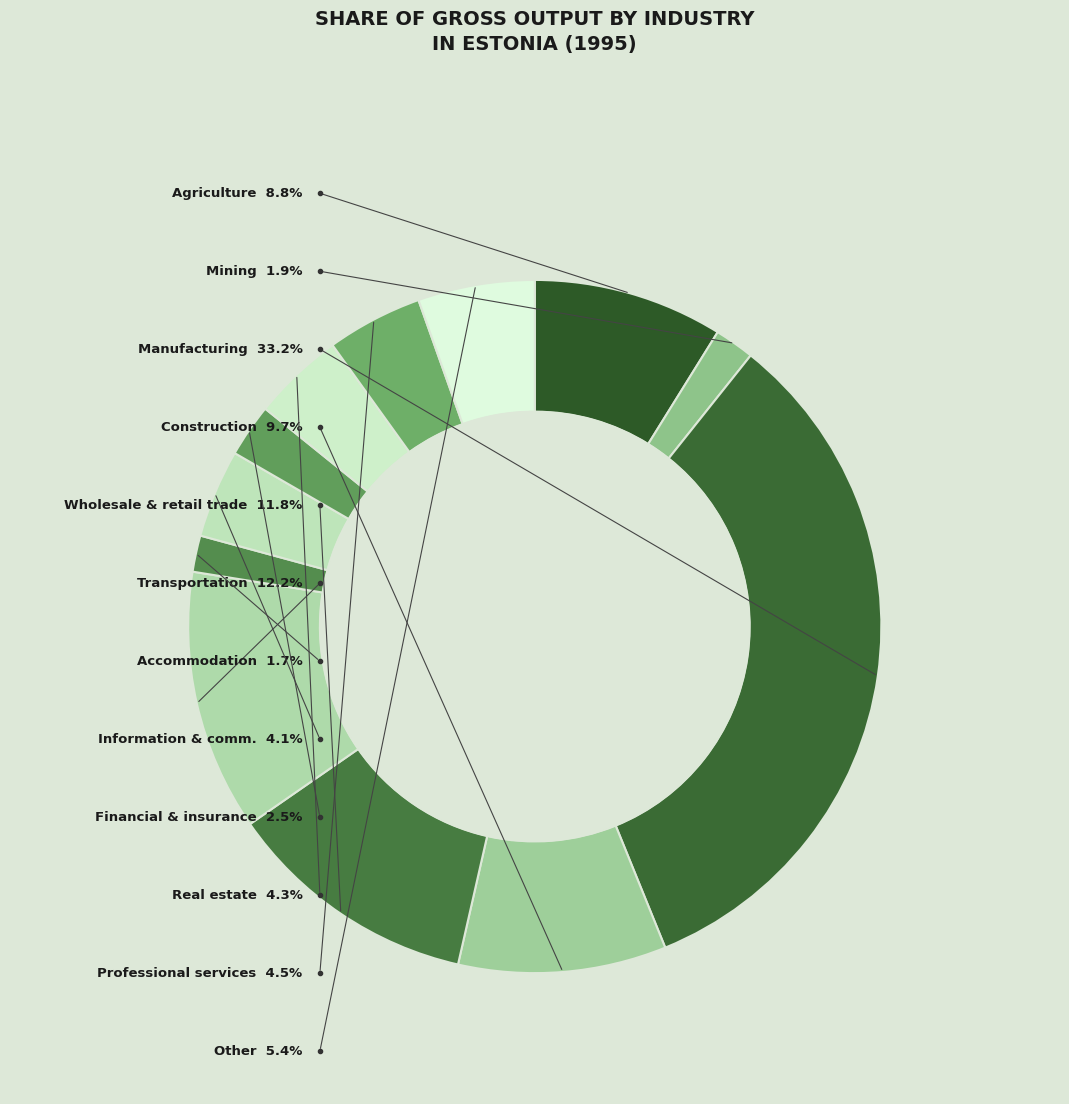

Is there a majority slice in this chart?

No